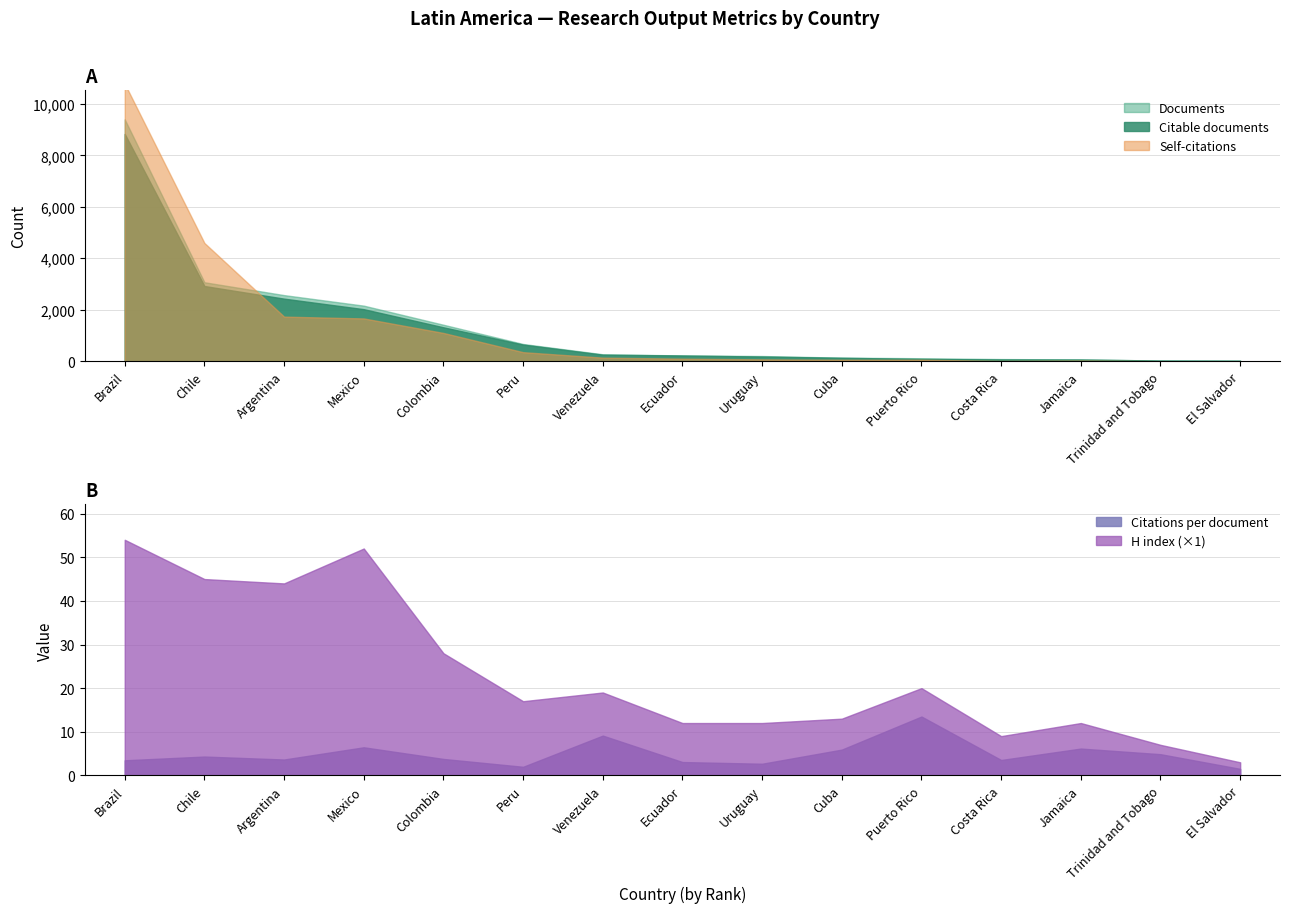

Reading left to right, what are all the values shown in this chart?

Documents: Brazil=9396.0	Chile=3070.0	Argentina=2570.0	Mexico=2161.0	Colombia=1419.0	Peru=672.0	Venezuela=272.0	Ecuador=227.0	Uruguay=204.0	Cuba=141.0	Puerto Rico=118.0	Costa Rica=86.0	Jamaica=71.0	Trinidad and Tobago=29.0	El Salvador=24.0
Citable documents: Brazil=8831.0	Chile=2923.0	Argentina=2433.0	Mexico=2024.0	Colombia=1320.0	Peru=649.0	Venezuela=256.0	Ecuador=225.0	Uruguay=184.0	Cuba=136.0	Puerto Rico=92.0	Costa Rica=71.0	Jamaica=68.0	Trinidad and Tobago=29.0	El Salvador=22.0
Self-citations: Brazil=10782.0	Chile=4596.0	Argentina=1735.0	Mexico=1665.0	Colombia=1101.0	Peru=354.0	Venezuela=142.0	Ecuador=102.0	Uruguay=75.0	Cuba=60.0	Puerto Rico=60.0	Costa Rica=15.0	Jamaica=30.0	Trinidad and Tobago=4.0	El Salvador=0.0
Citations per document: Brazil=3.5	Chile=4.3	Argentina=3.6	Mexico=6.4	Colombia=3.8	Peru=2.0	Venezuela=9.1	Ecuador=3.1	Uruguay=2.7	Cuba=5.9	Puerto Rico=13.5	Costa Rica=3.5	Jamaica=6.2	Trinidad and Tobago=4.9	El Salvador=1.5
H index: Brazil=54.0	Chile=45.0	Argentina=44.0	Mexico=52.0	Colombia=28.0	Peru=17.0	Venezuela=19.0	Ecuador=12.0	Uruguay=12.0	Cuba=13.0	Puerto Rico=20.0	Costa Rica=9.0	Jamaica=12.0	Trinidad and Tobago=7.0	El Salvador=3.0